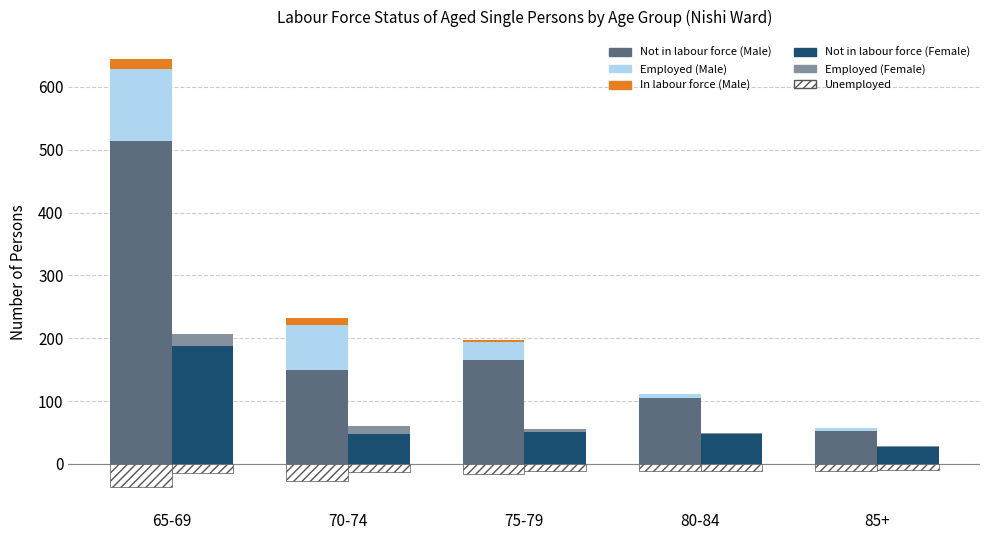

What is the difference between the maximum and minimum values in the Employed persons (Female) series?

18.8